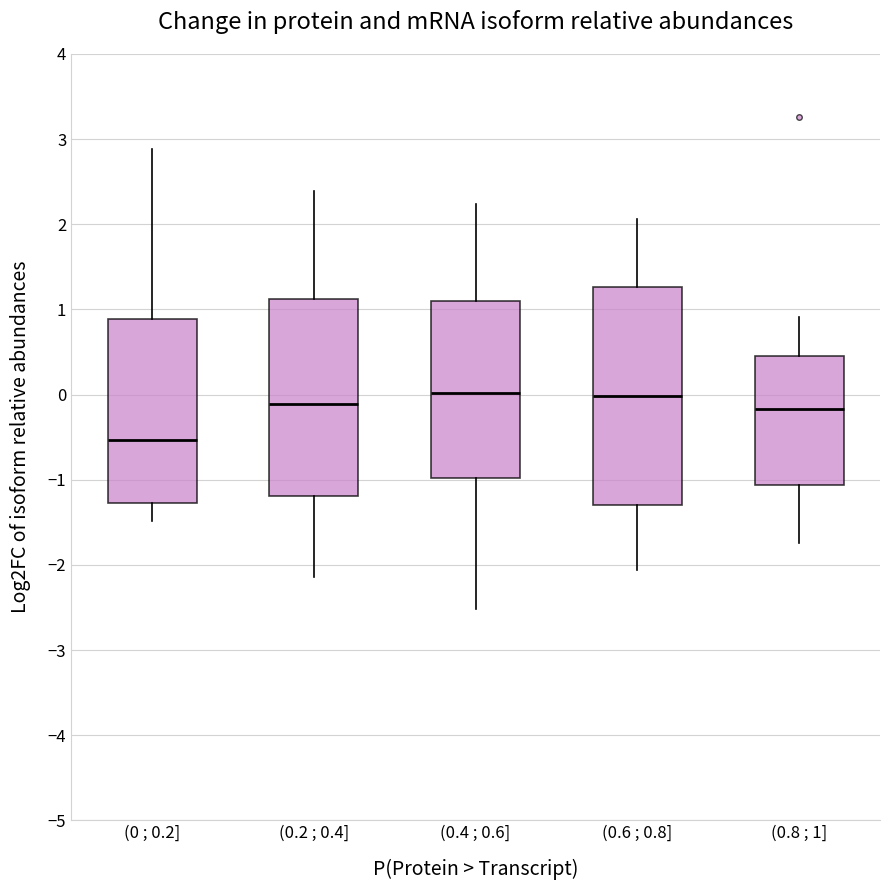

Reading left to right, transcribe this box plot: for each box, give where its median line is, the range the box spans, and where its two whiskers end, as read against the y-axis. The values are not printed on the chart, so give them approximately, as read against the axis.

(0 ; 0.2]: median -0.5, box -1.3 to 0.9, whiskers -1.5 to 2.9
(0.2 ; 0.4]: median -0.1, box -1.2 to 1.1, whiskers -2.1 to 2.4
(0.4 ; 0.6]: median 0.0, box -1.0 to 1.1, whiskers -2.5 to 2.2
(0.6 ; 0.8]: median 0.0, box -1.3 to 1.3, whiskers -2.1 to 2.1
(0.8 ; 1]: median -0.2, box -1.1 to 0.4, whiskers -1.7 to 0.9